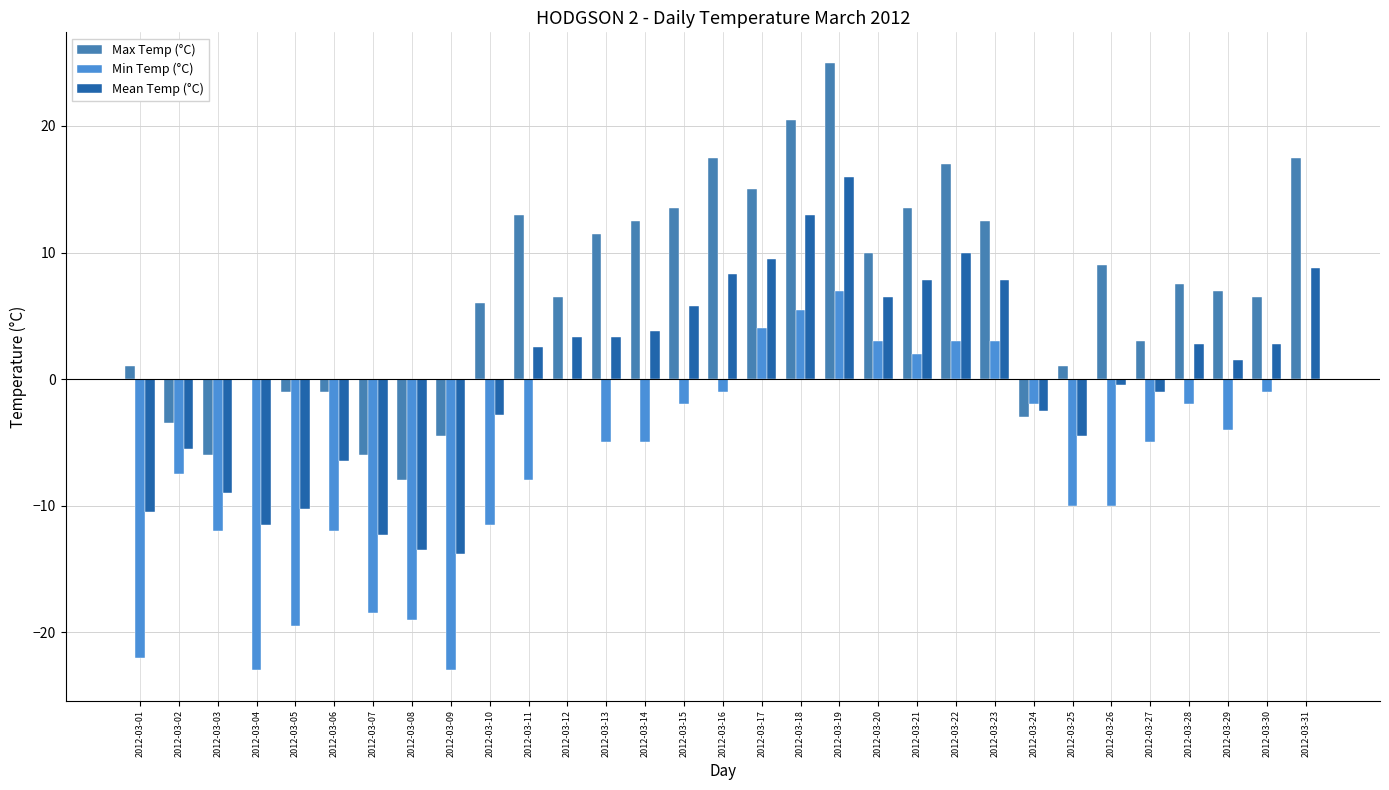

Which series has the largest total across all categories?

Max Temp (°C)